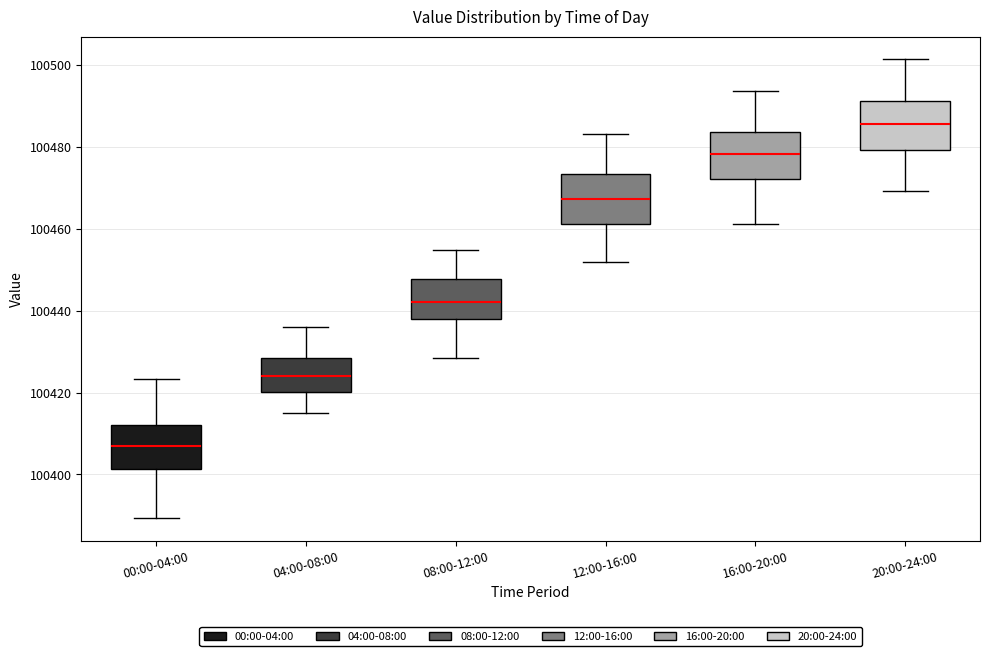

Reading left to right, read every box against the y-axis: the position of its median line, the range the box covers, and the ends of its whiskers. The values are not printed on the chart, so give them approximately, as read against the axis.

00:00-04:00: median 100406, box 100402 to 100412, whiskers 100390 to 100424
04:00-08:00: median 100424, box 100420 to 100428, whiskers 100416 to 100436
08:00-12:00: median 100442, box 100438 to 100448, whiskers 100428 to 100454
12:00-16:00: median 100468, box 100462 to 100474, whiskers 100452 to 100484
16:00-20:00: median 100478, box 100472 to 100484, whiskers 100462 to 100494
20:00-24:00: median 100486, box 100480 to 100492, whiskers 100470 to 100502